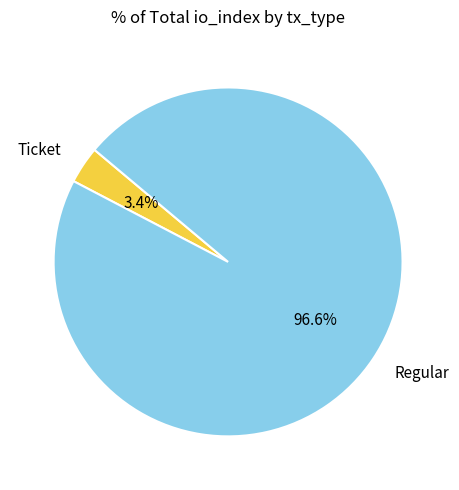

Between Ticket and Regular, which is larger?

Regular